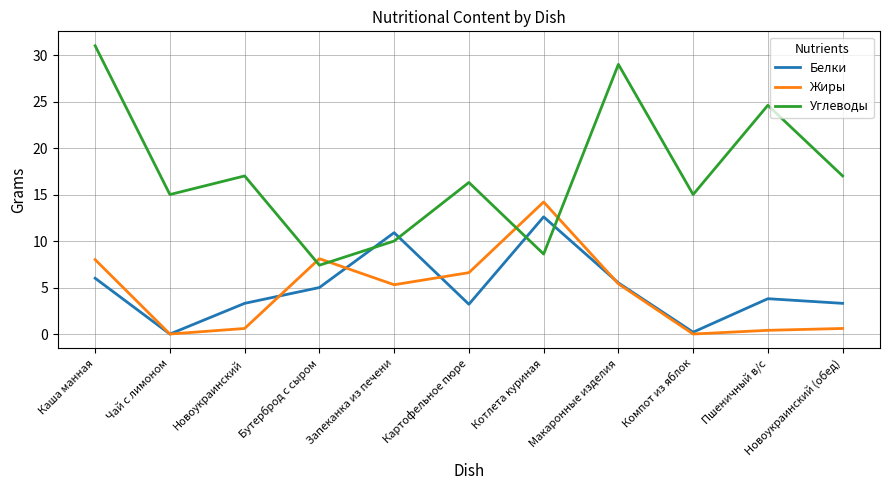

What are all the series names shown in the legend?

Белки, Жиры, Углеводы